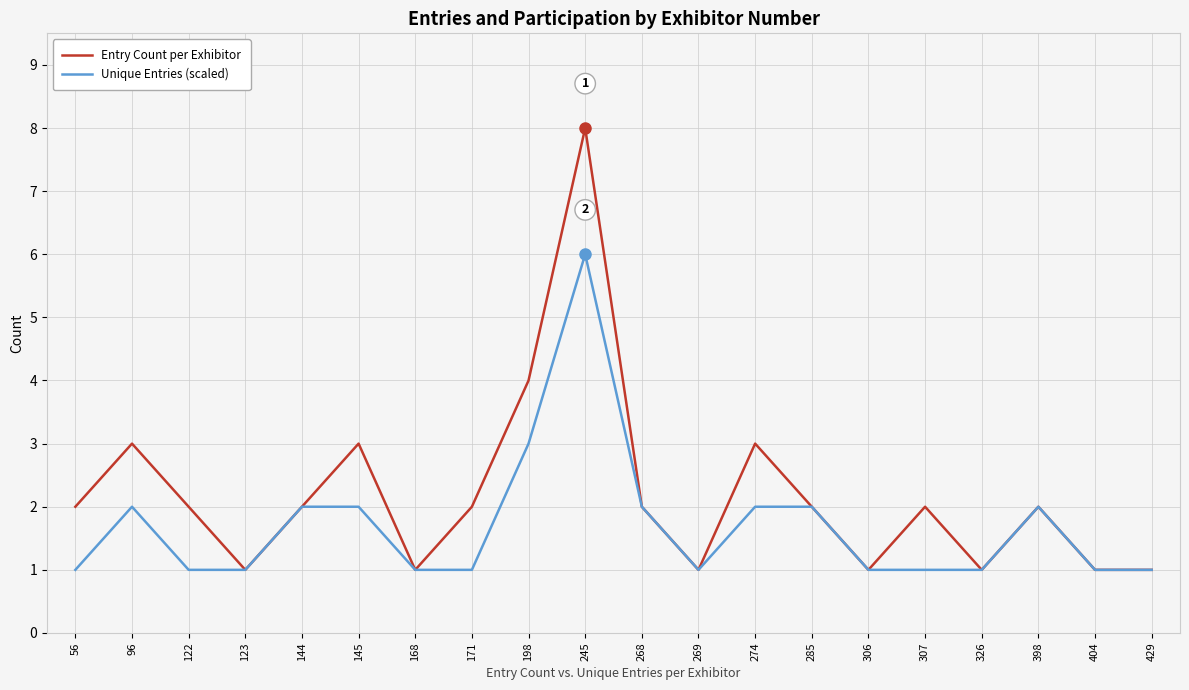

Where is Entry Count per Exhibitor nearest to the value 4?

198